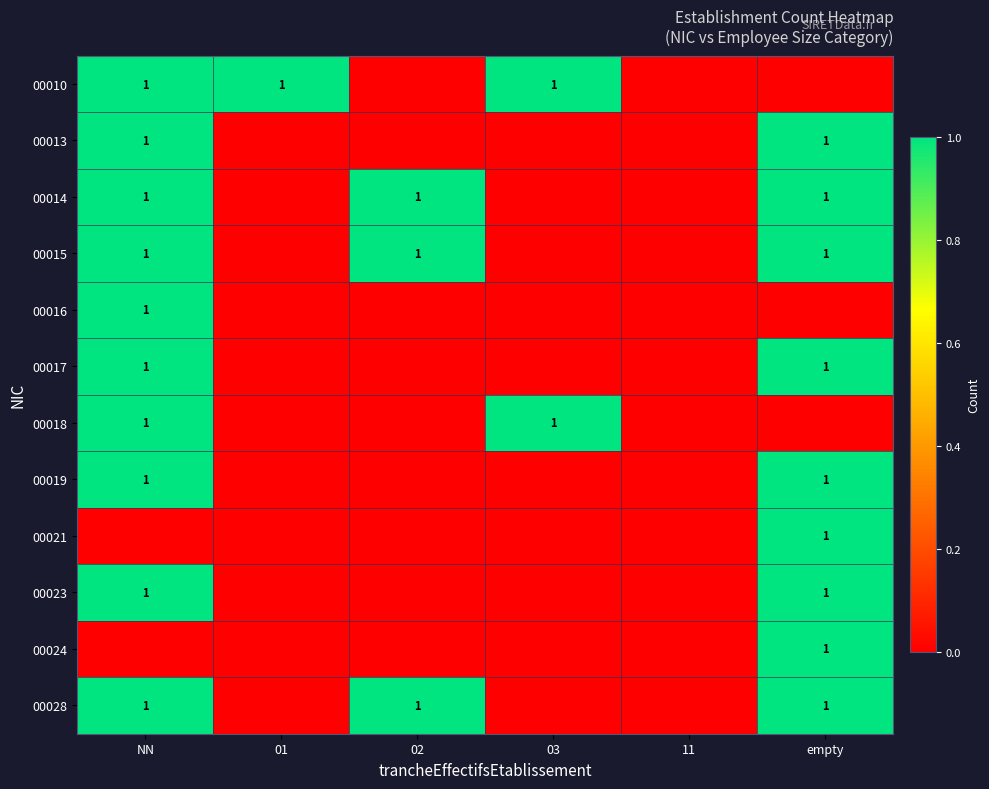

The 00017 series shows 0 at NN. True or false?

False